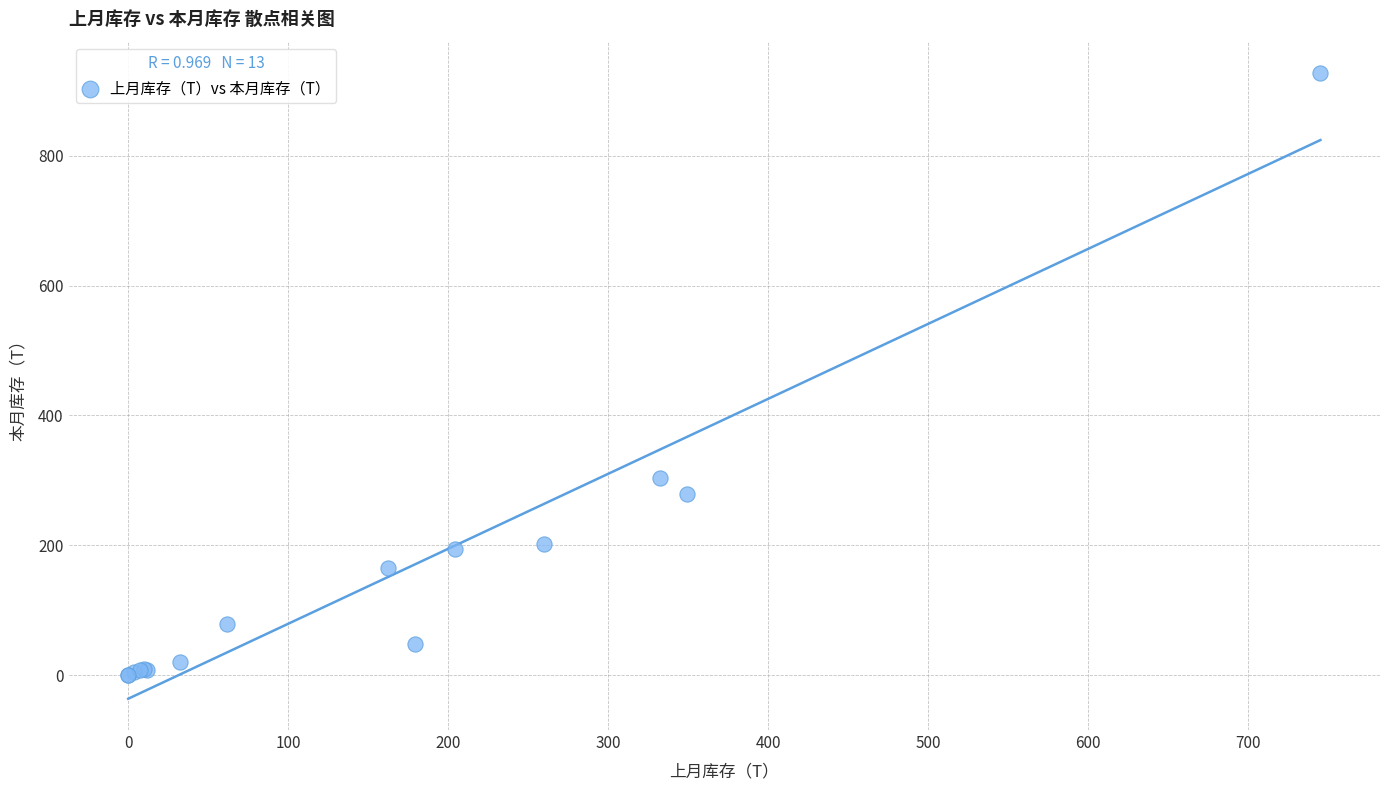

What Y value in the scatter plot is closest to 463?

304.1